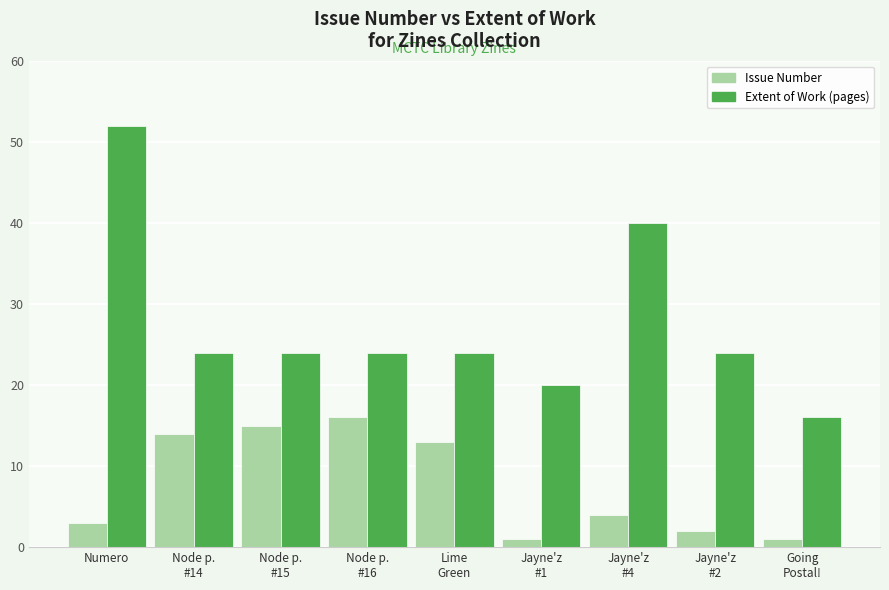

What is the sum of the Extent of Work (pages) values at Node p.
#15 and Node p.
#14?

48